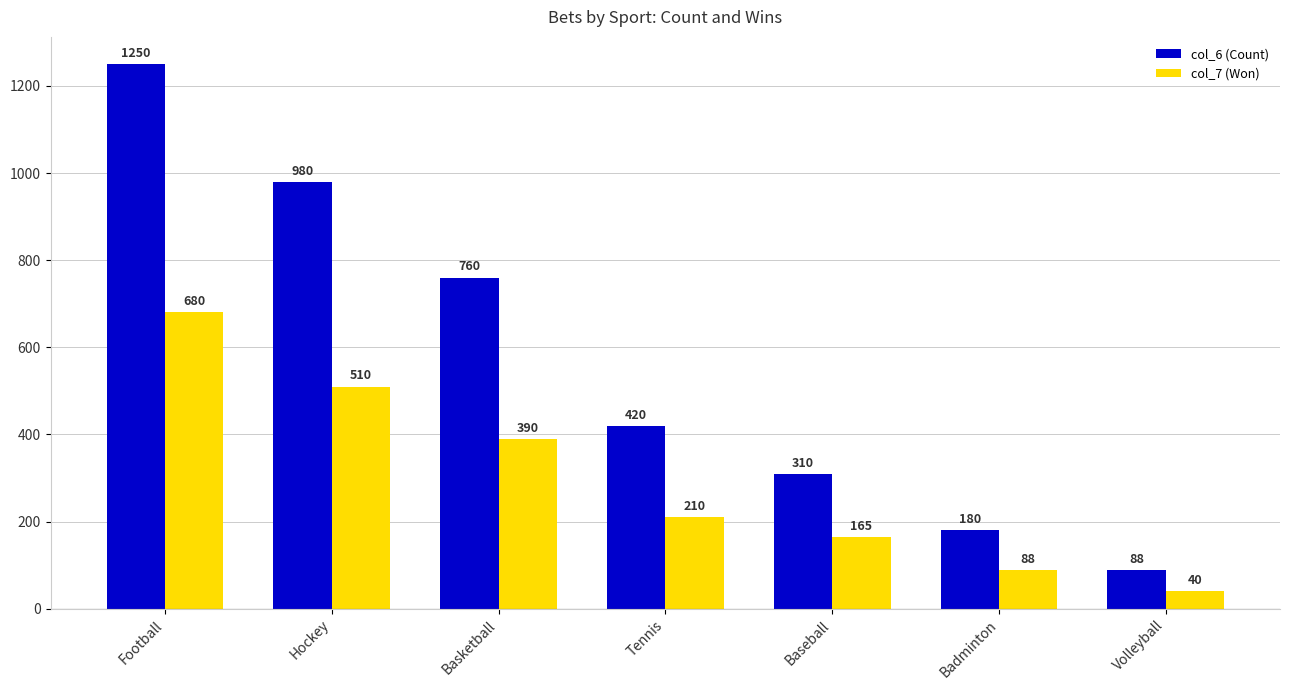

How many data points does each series have?

7